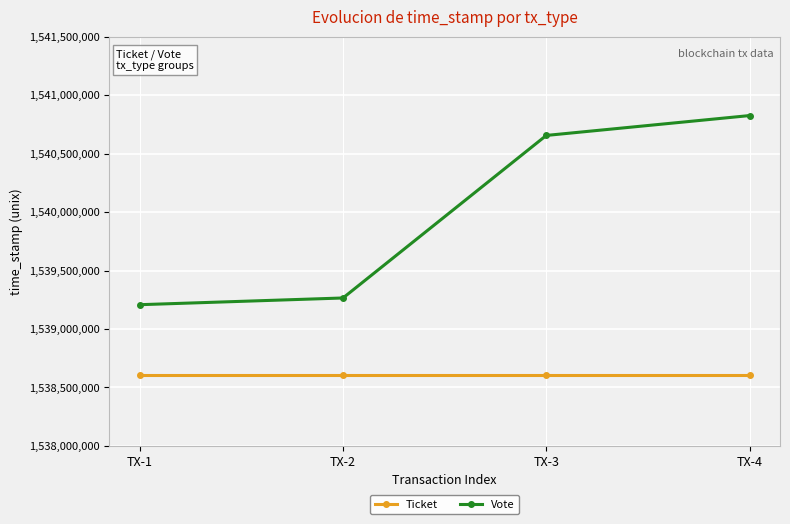

Which series has the largest range (max minus min)?

Vote